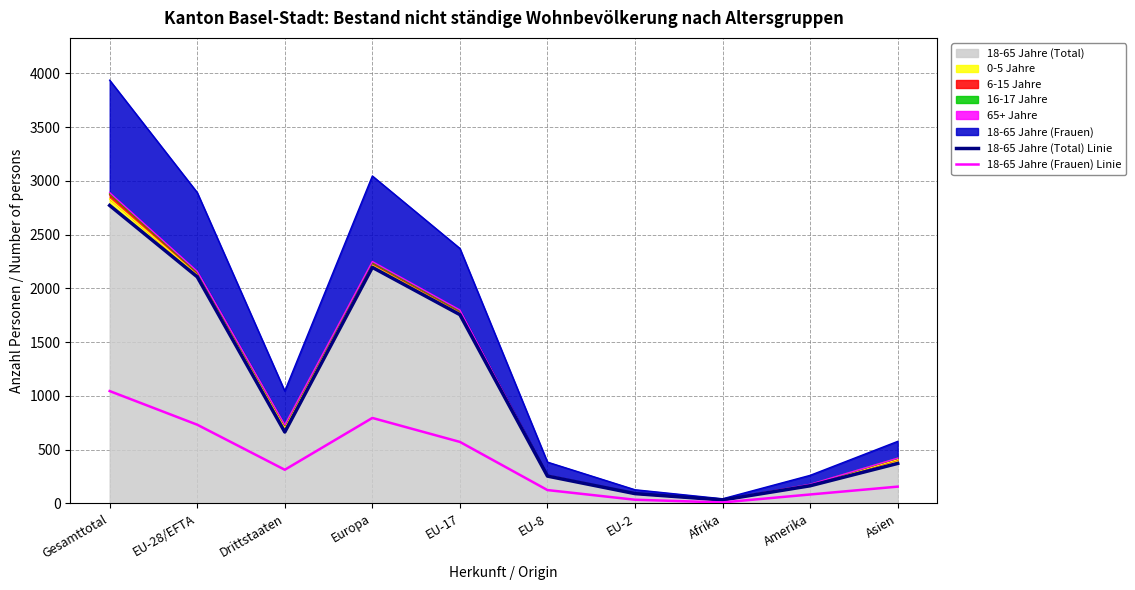

True or false: 18-65 Jahre (Frauen) Linie and 18-65 Jahre (Total) Linie intersect in this chart.

False